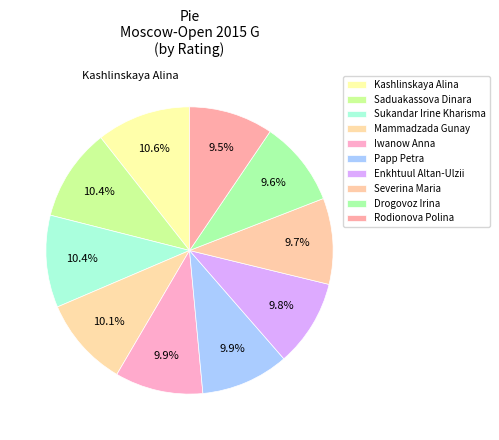

Count the number of slices in the pie.

10